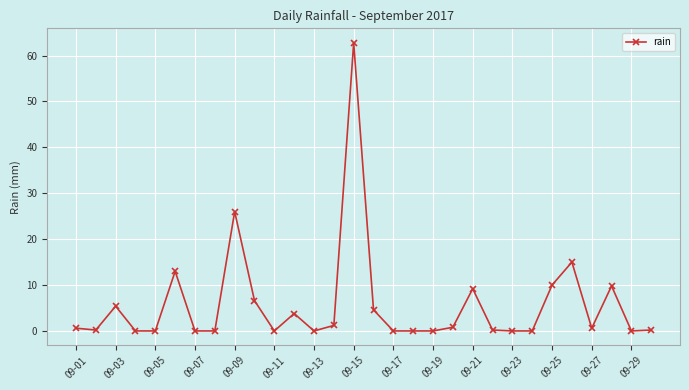

What is the sum of all values?

170.0